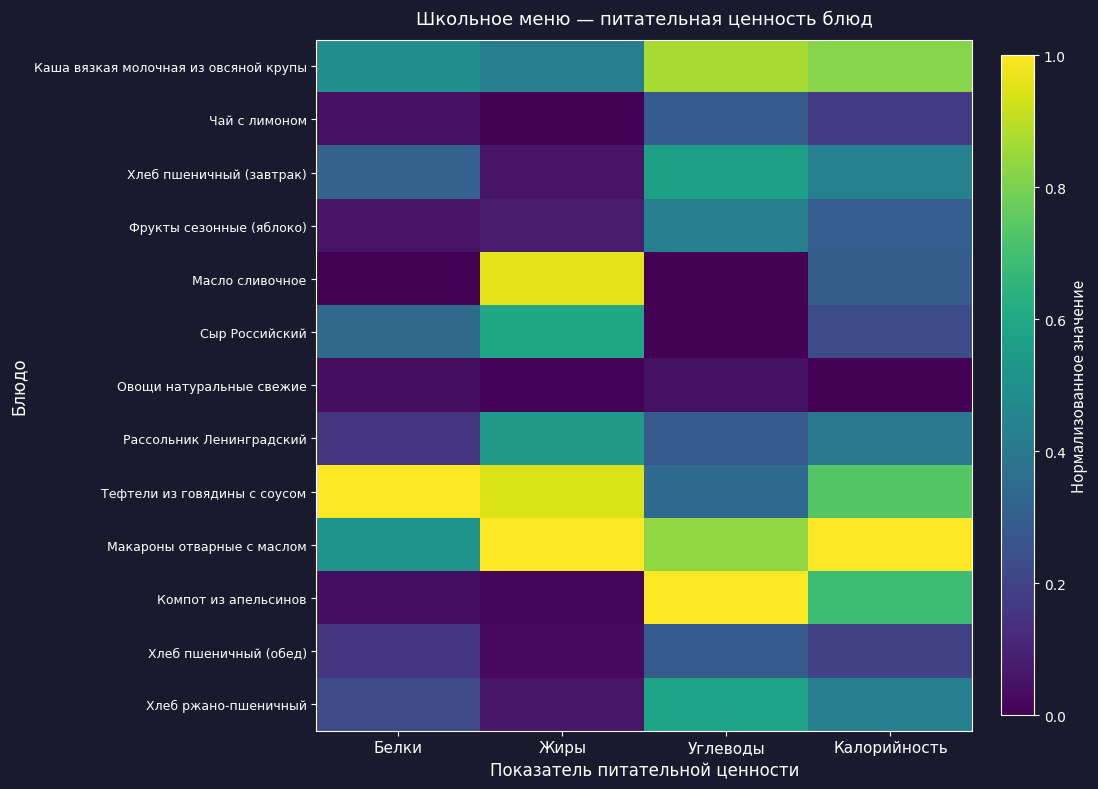

Reading left to right, what are all the values shown in this chart?

Каша вязкая молочная из овсяной крупы: Белки=0.5	Жиры=0.4	Углеводы=0.9	Калорийность=0.8
Чай с лимоном: Белки=0.0	Жиры=0.0	Углеводы=0.3	Калорийность=0.2
Хлеб пшеничный (завтрак): Белки=0.3	Жиры=0.1	Углеводы=0.6	Калорийность=0.4
Фрукты сезонные (яблоко): Белки=0.1	Жиры=0.1	Углеводы=0.4	Калорийность=0.3
Масло сливочное: Белки=0.0	Жиры=1.0	Углеводы=0.0	Калорийность=0.3
Сыр Российский: Белки=0.3	Жиры=0.6	Углеводы=0.0	Калорийность=0.2
Овощи натуральные свежие: Белки=0.0	Жиры=0.0	Углеводы=0.0	Калорийность=0.0
Рассольник Ленинградский: Белки=0.2	Жиры=0.5	Углеводы=0.3	Калорийность=0.4
Тефтели из говядины с соусом: Белки=1.0	Жиры=0.9	Углеводы=0.3	Калорийность=0.7
Макароны отварные с маслом: Белки=0.5	Жиры=1.0	Углеводы=0.8	Калорийность=1.0
Компот из апельсинов: Белки=0.0	Жиры=0.0	Углеводы=1.0	Калорийность=0.7
Хлеб пшеничный (обед): Белки=0.2	Жиры=0.0	Углеводы=0.3	Калорийность=0.2
Хлеб ржано-пшеничный: Белки=0.2	Жиры=0.1	Углеводы=0.6	Калорийность=0.4